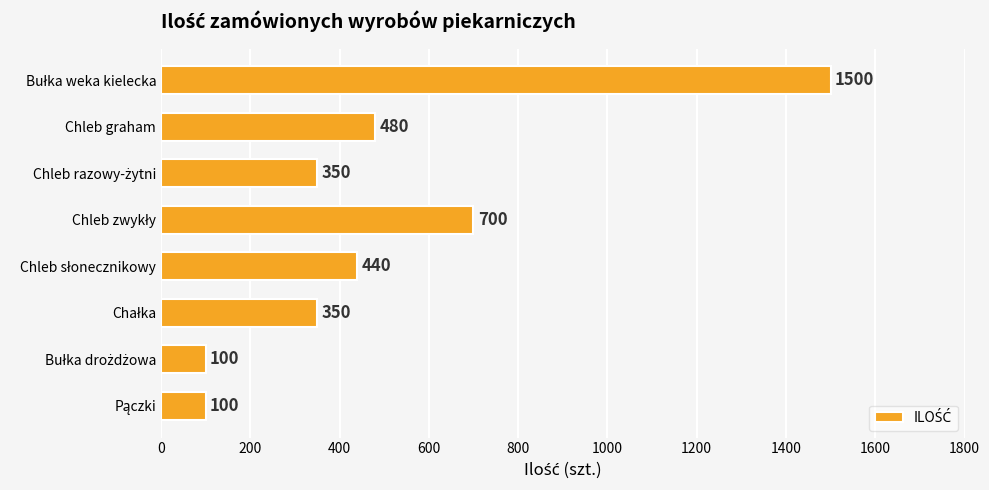

What is the difference between the maximum and minimum values?

1400